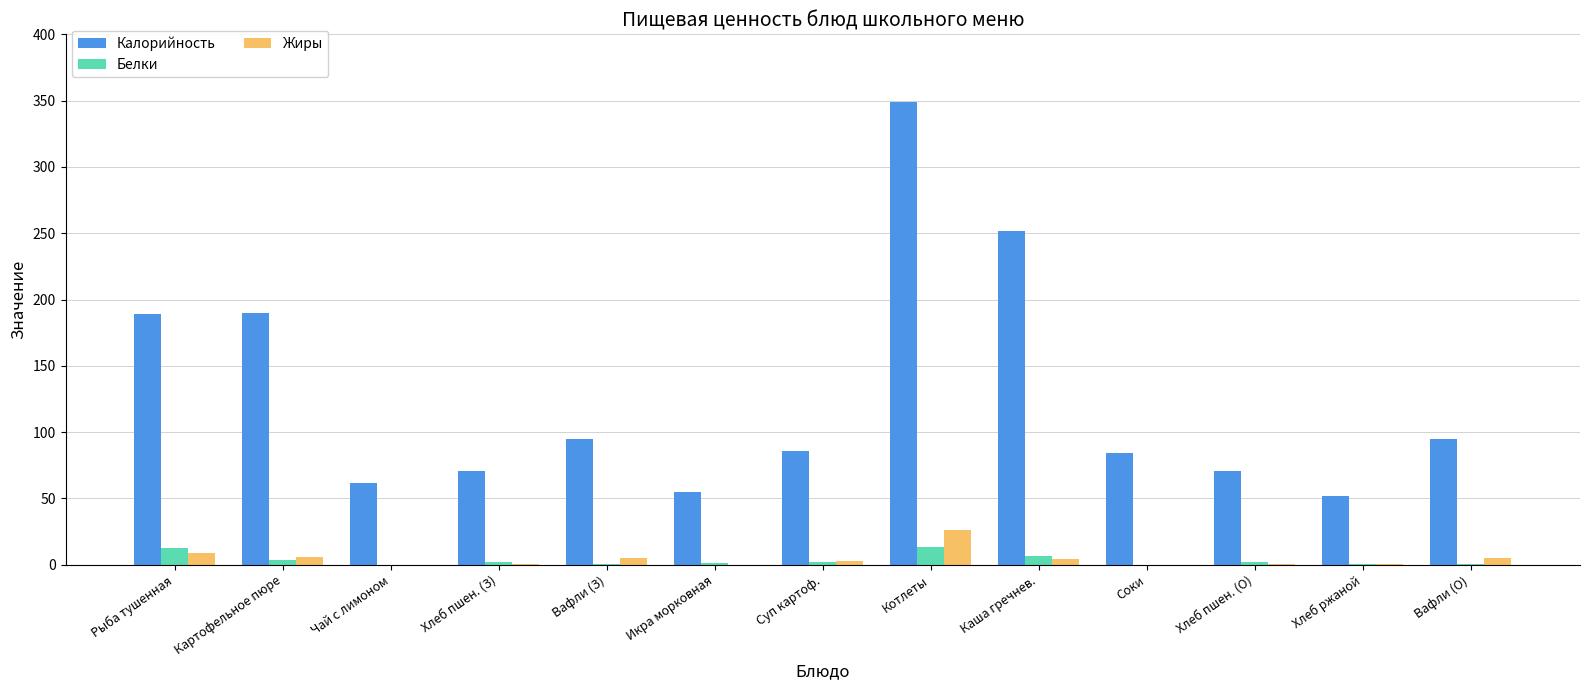

What is the maximum value for Жиры?

26.2